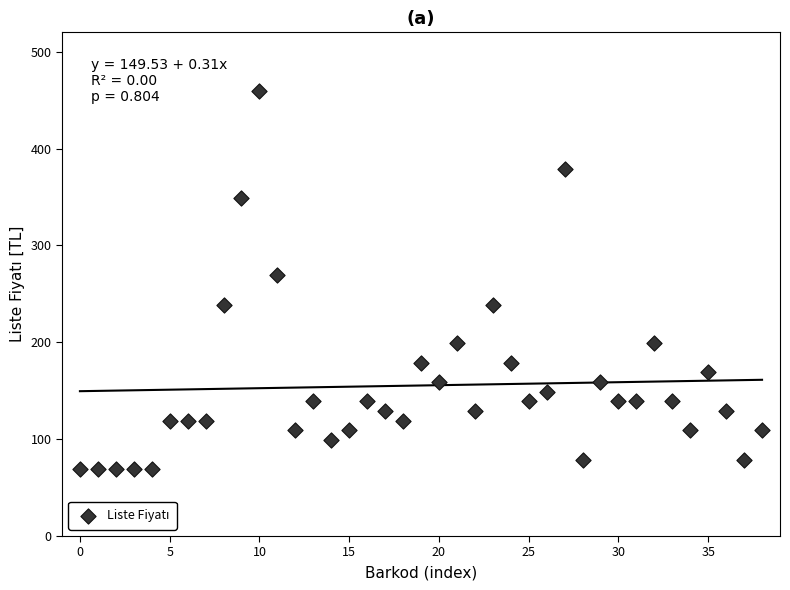

What is the range of Y values (max minus min)?

390